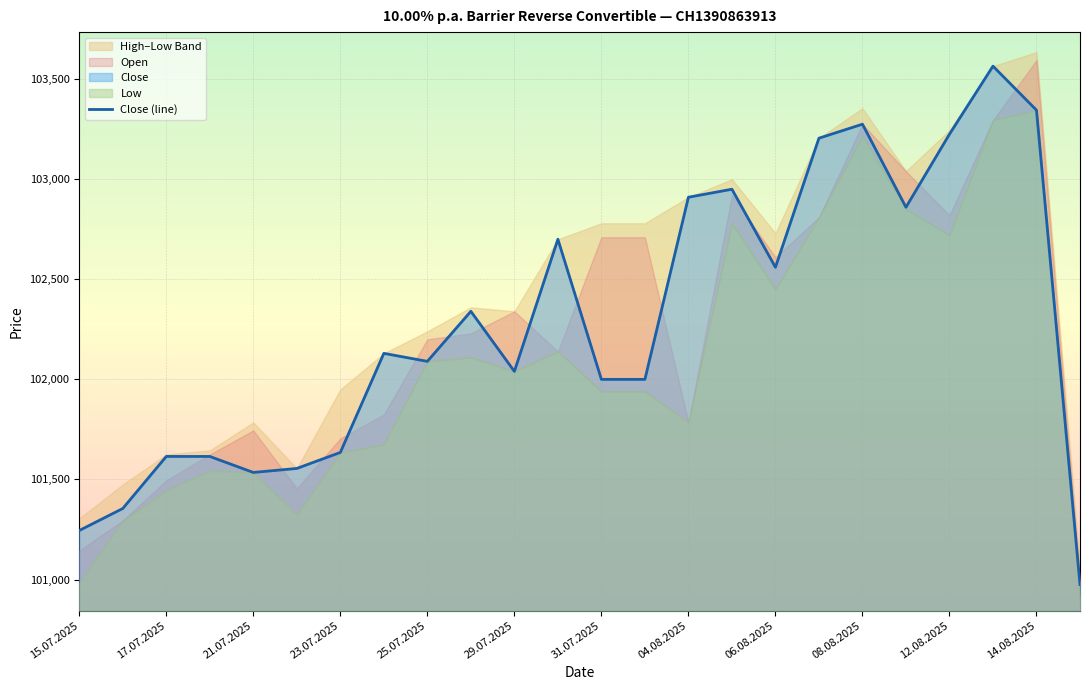

How many points are higher than both their immediate neighbors (excluding endpoints)?

6